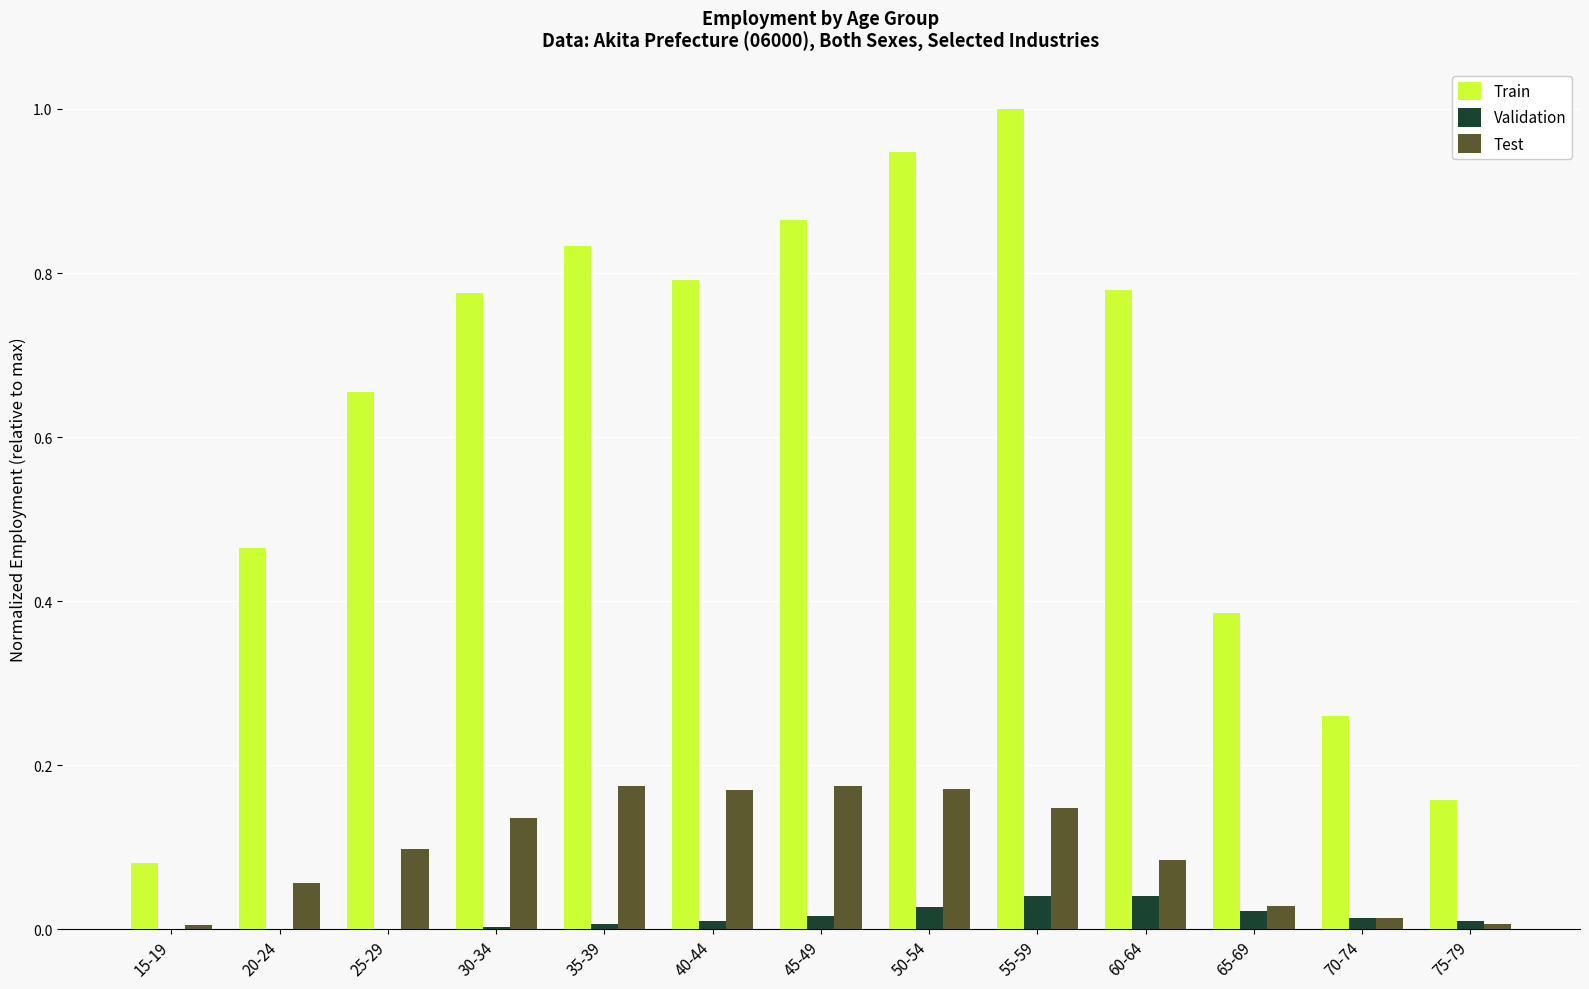

The value of Validation at 30-34 is 0.0. True or false?

True